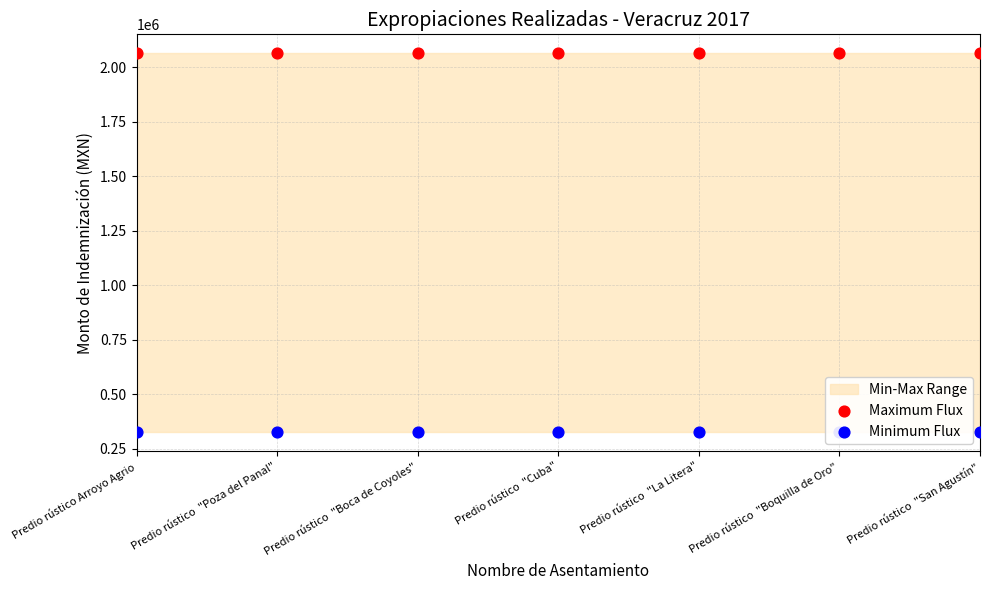

At how many categories does at least one series exceed 727816?

7